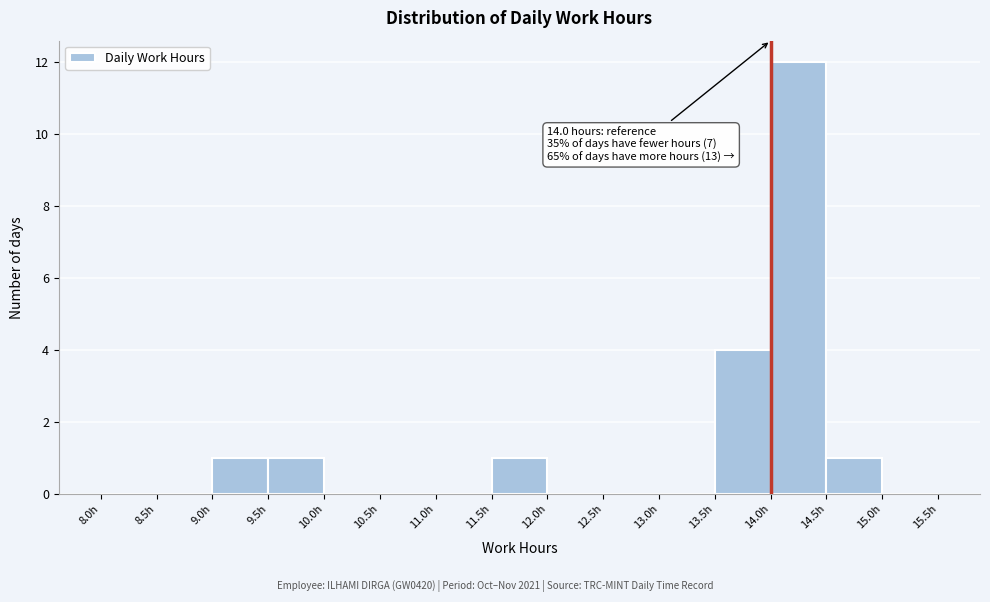

Over which range of the x-axis is the bar tallest?

14.0 to 14.5